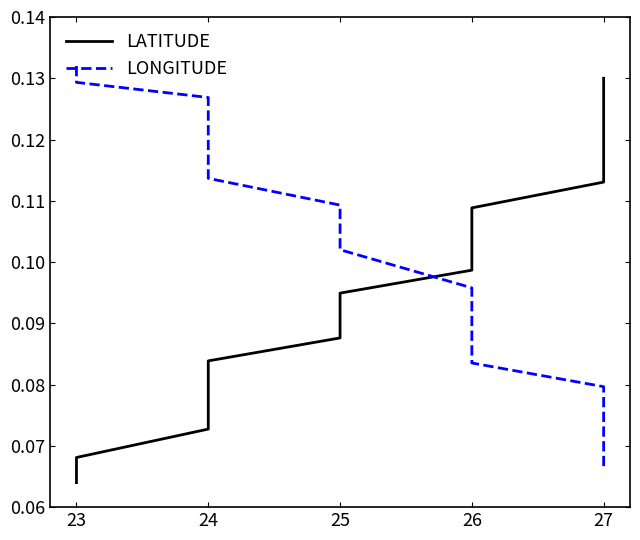

What is the difference between the maximum and second lowest values in the LONGITUDE series?

0.1